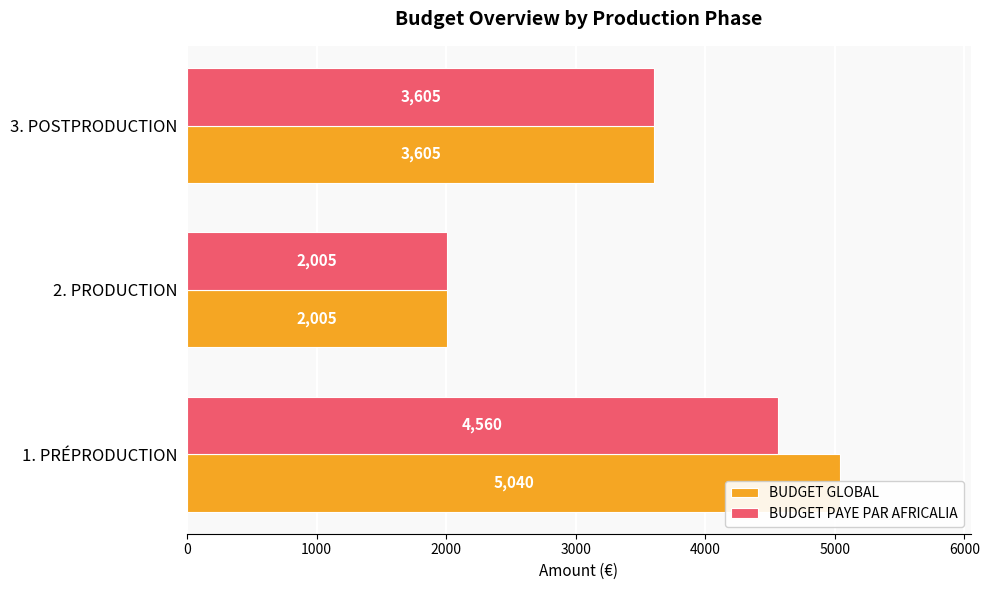

Which series has the largest total across all categories?

BUDGET GLOBAL